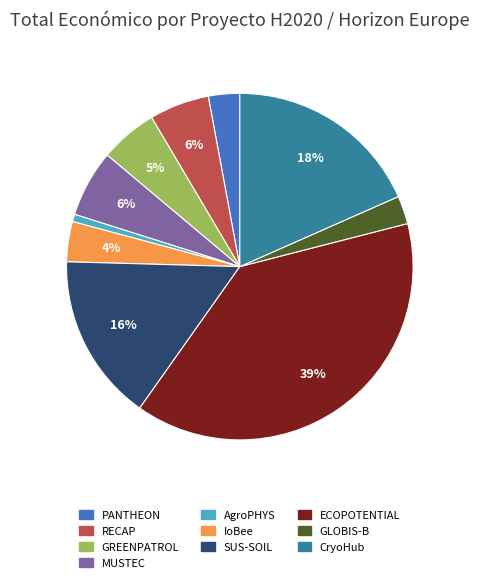

The RECAP slice represents 6% of the pie. True or false?

True